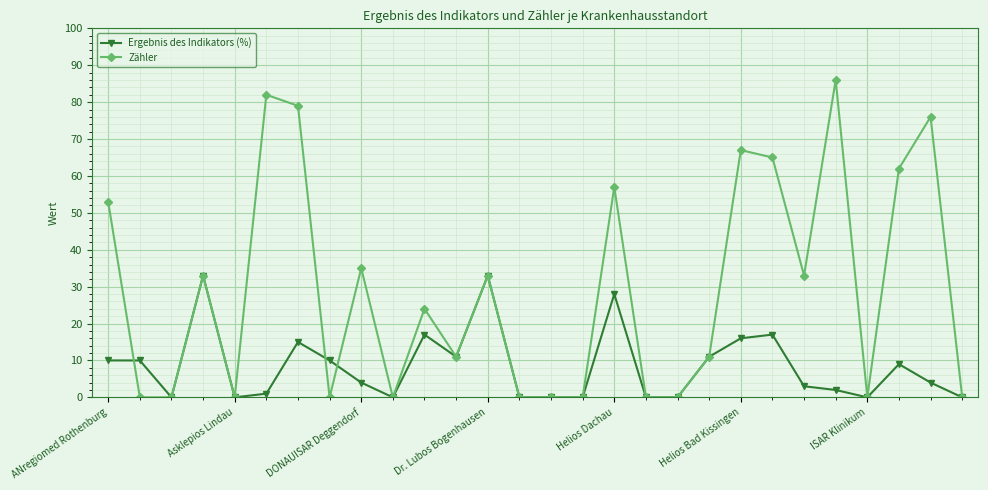

What is the difference between the maximum and second lowest values in the Zähler series?

86